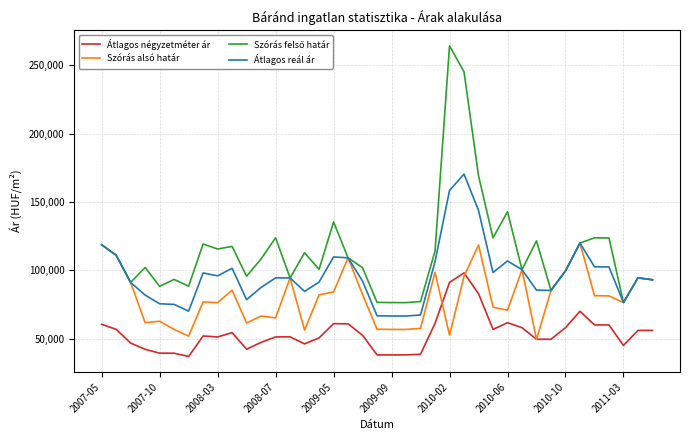

True or false: Átlagos négyzetméter ár and Átlagos reál ár cross at least once.

False